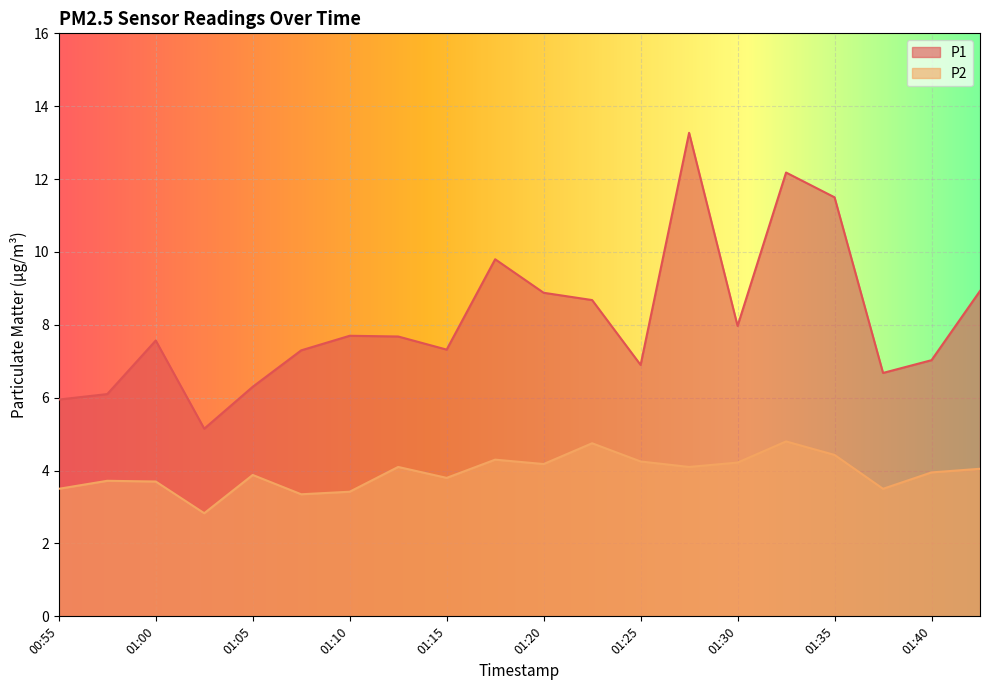

How many interior local valleys does the P2 series have?

6